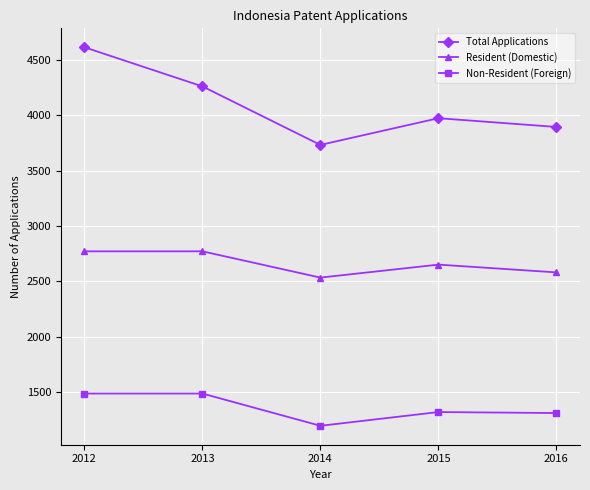

Is it true that Resident (Domestic) equals 2534 at 2014?

True